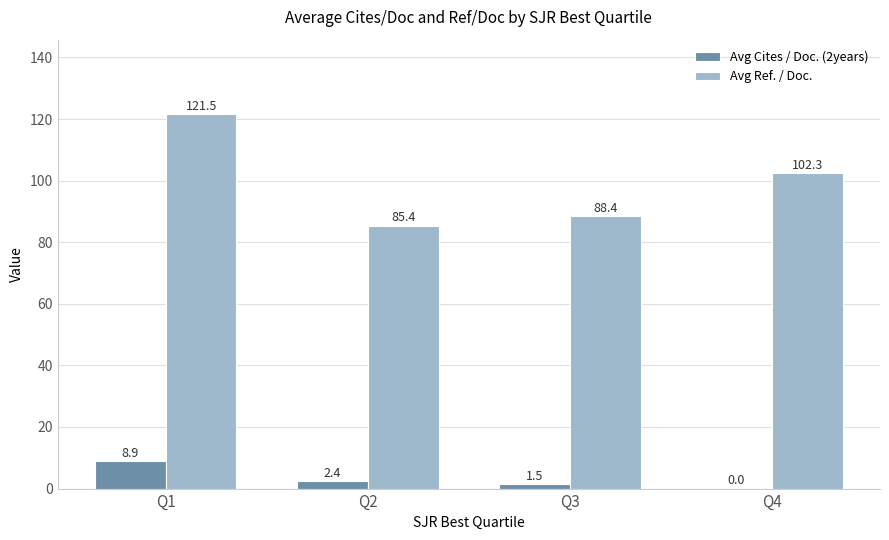

At which label is Avg Ref. / Doc. closest to 103?

Q4